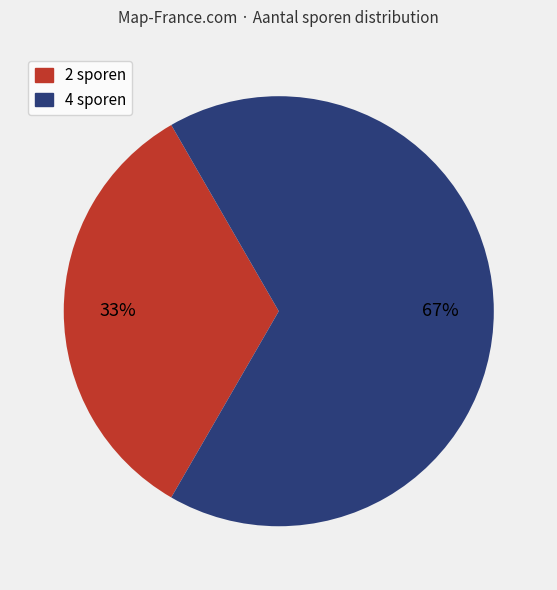

Is there a majority slice in this chart?

Yes